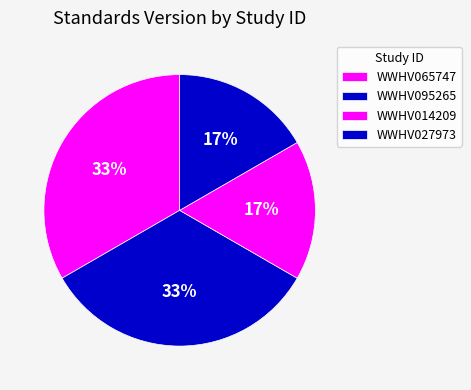

What percentage is NOT represented by WWHV095265?

66.7%